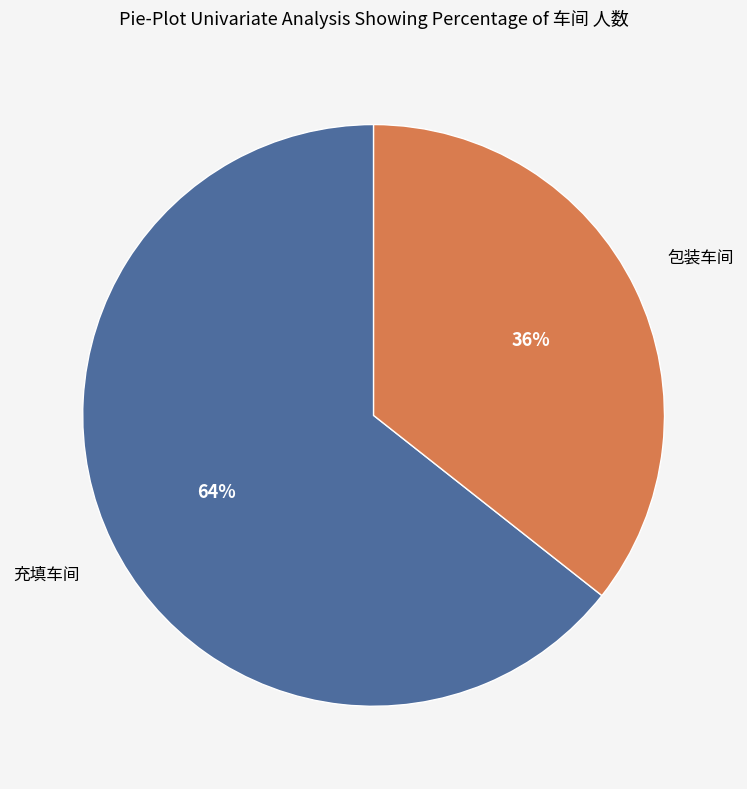

To the nearest percent, what is the average slice percentage?

50%